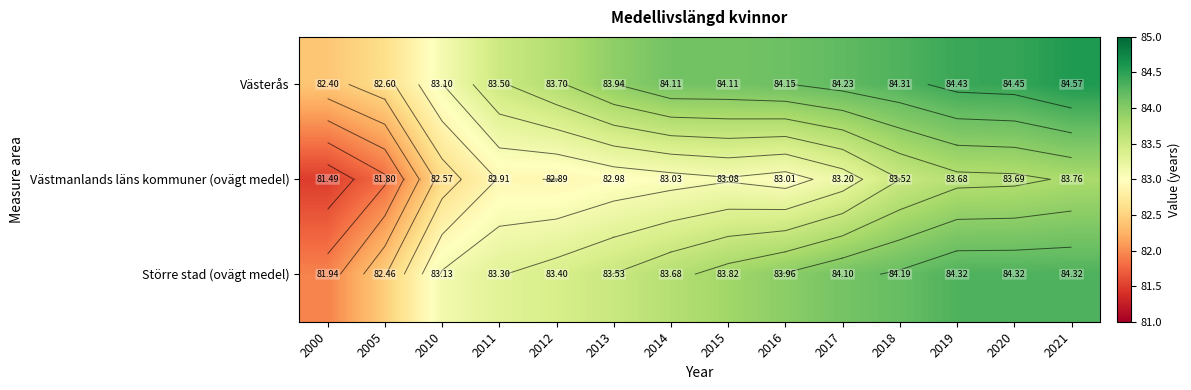

Which category has the lowest value in the Större stad (ovägt medel) series?

2000